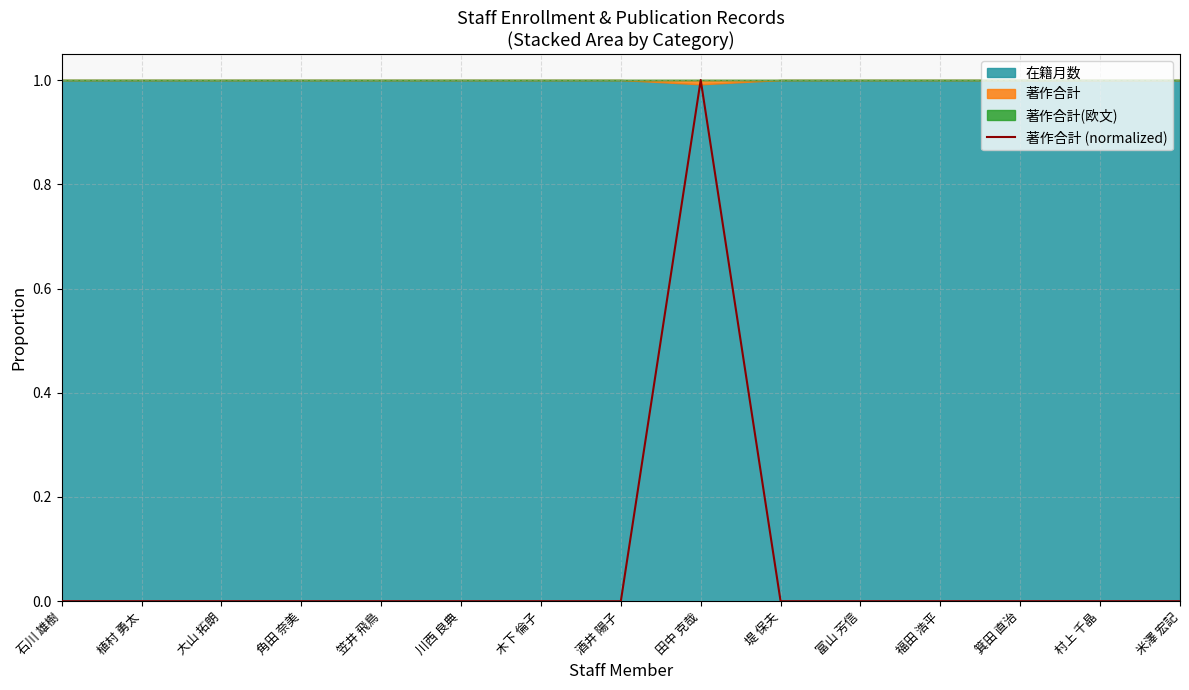

What is the label of the 8th point from the right?

酒井 陽子